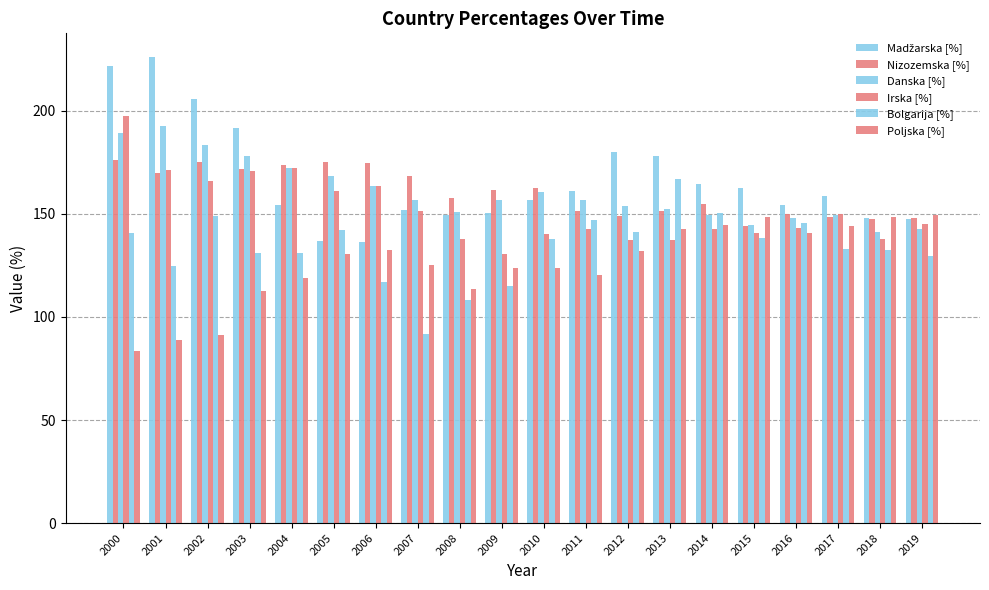

How many bars are there in total?

120